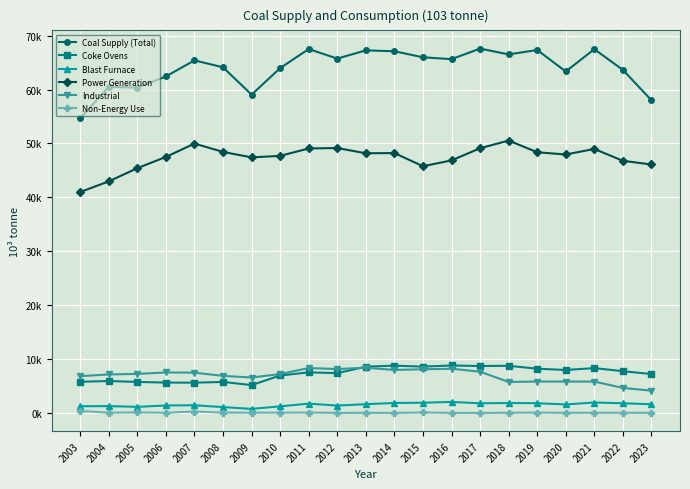

What are all the series names shown in the legend?

Coal Supply (Total), Coke Ovens, Blast Furnace, Power Generation, Industrial, Non-Energy Use